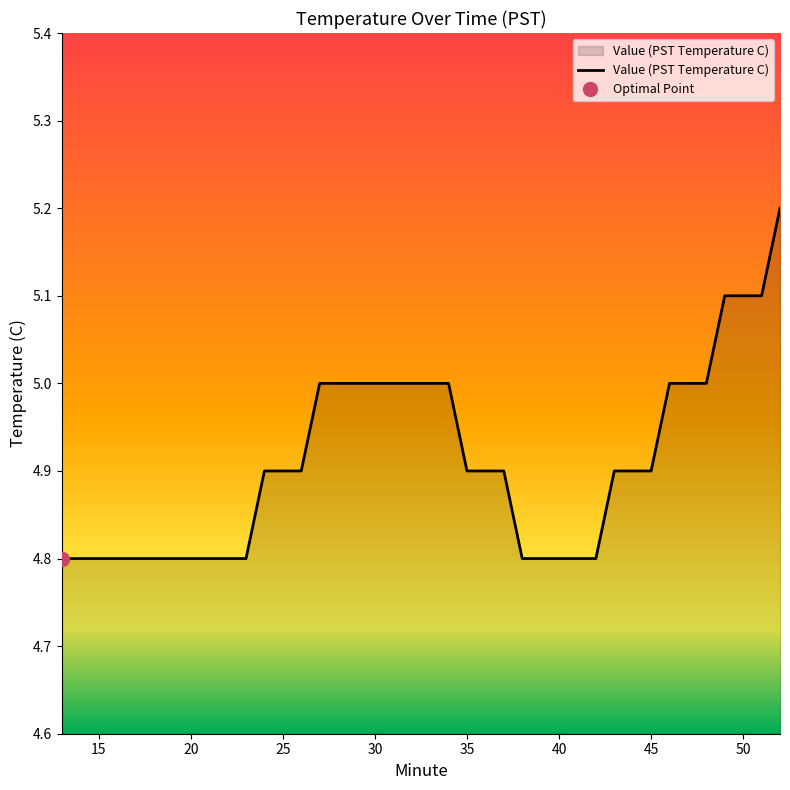

True or false: there are more than 2 points higher than both neighbors.

False